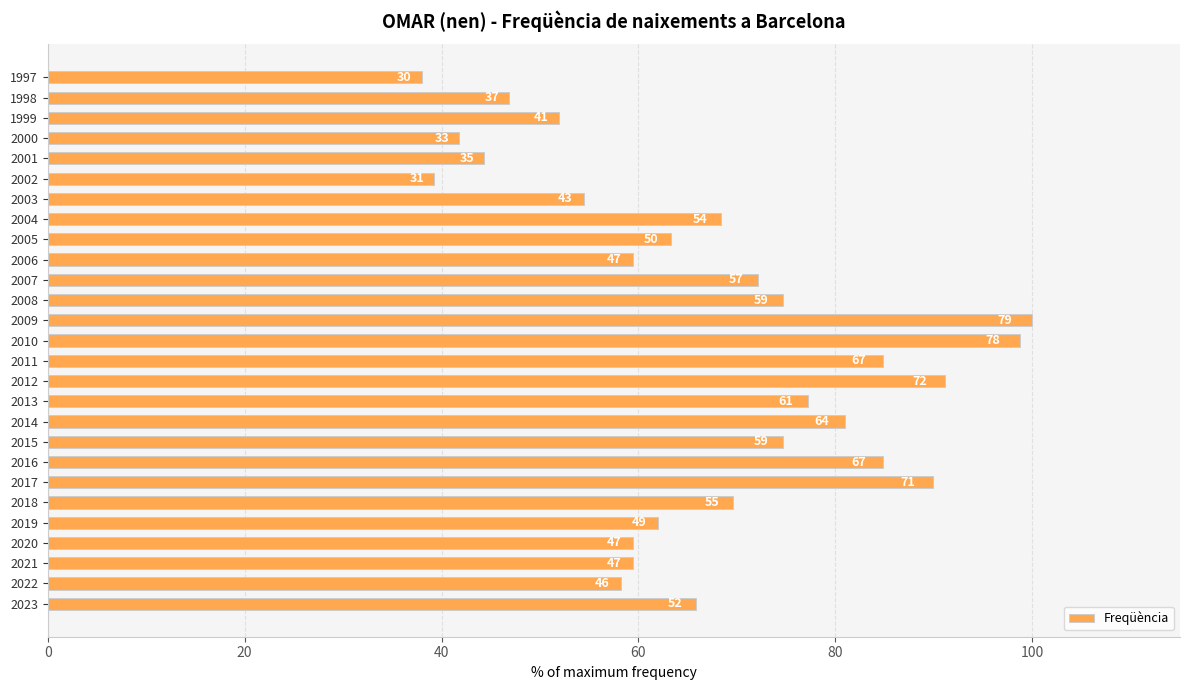

Does the chart contain any negative values?

No